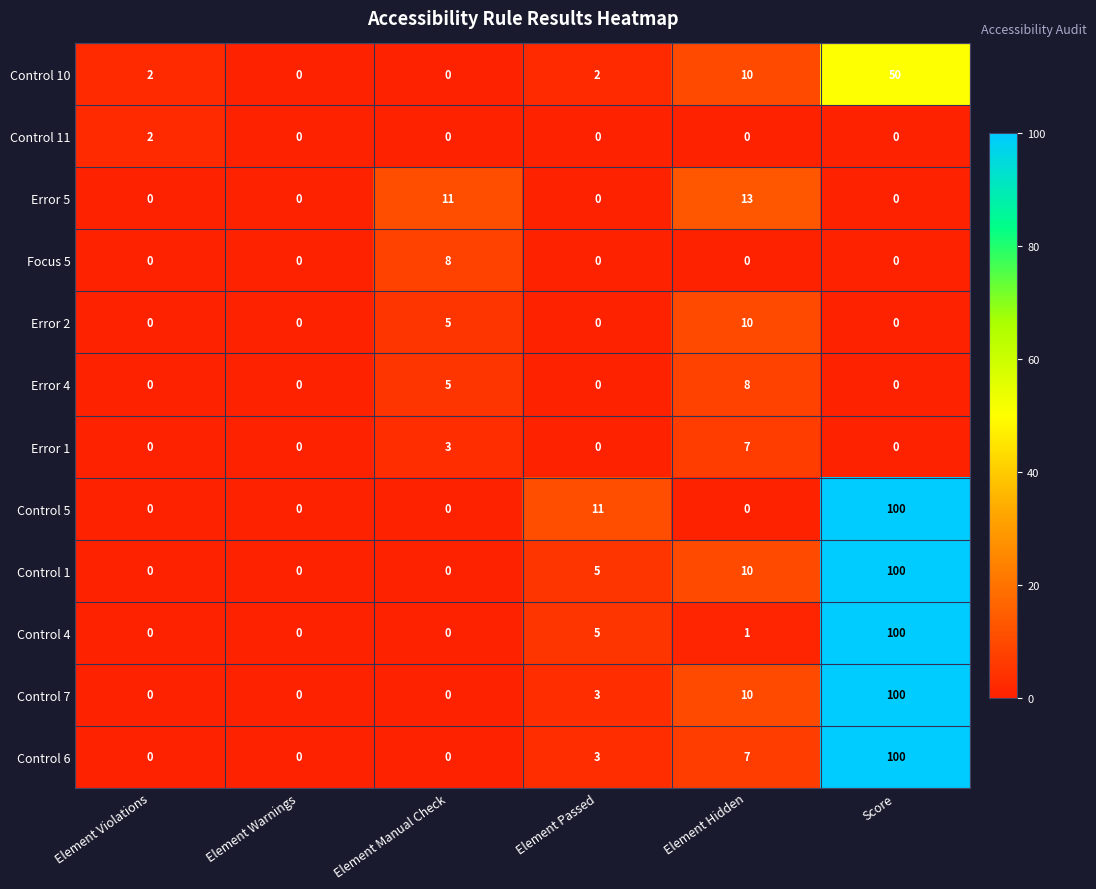

What is the spread (max minus min) of values at Score?

100